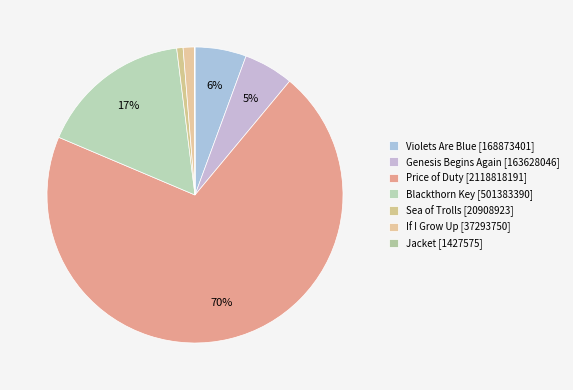

To the nearest percent, what is the average slice percentage?

14%